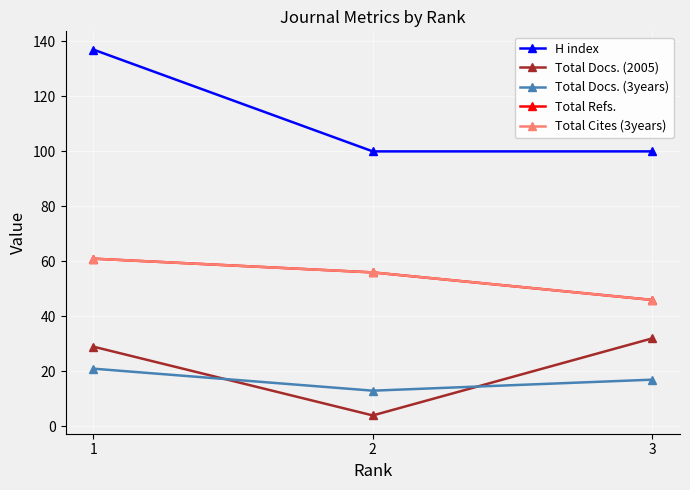

At how many categories does at least one series exceed 15?

3